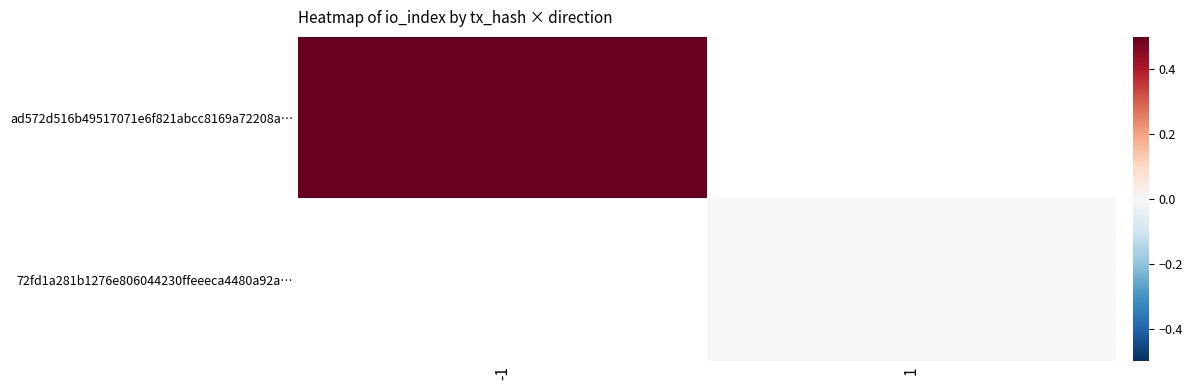

Rank the categories by 72fd1a281b1276e806044230ffeeeca4480a92a… value from lowest to highest.

-1, 1